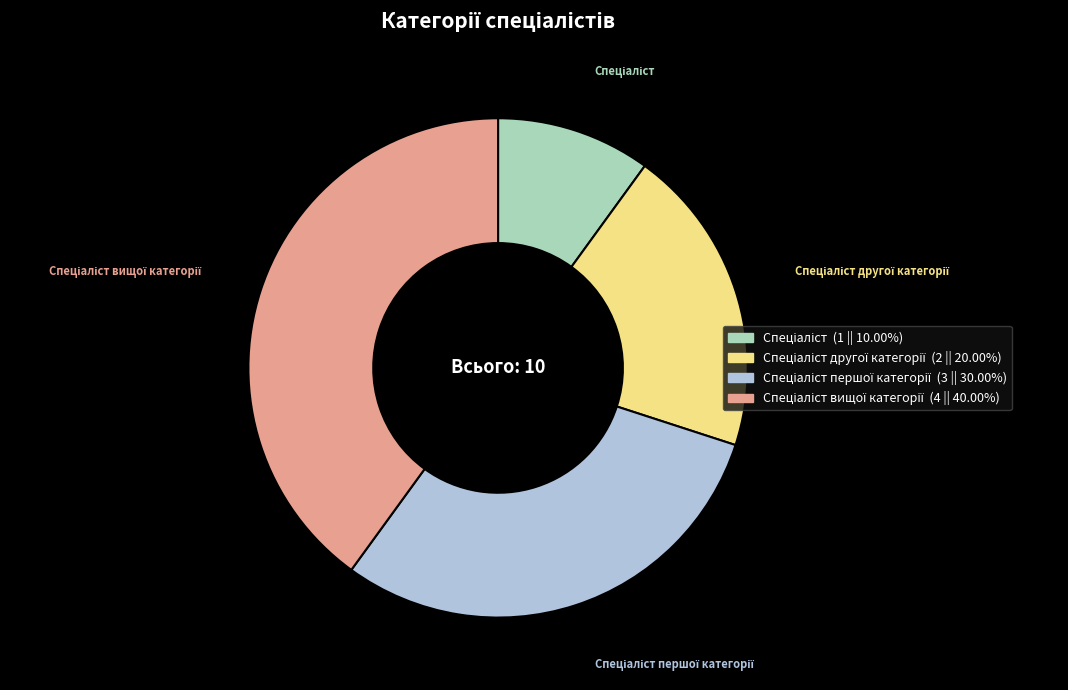

Is there any slice that represents more than half of the pie?

No